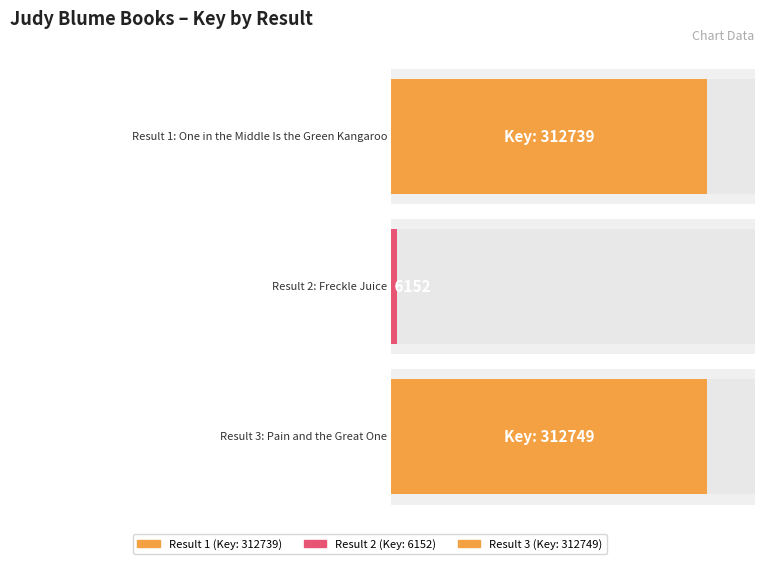

List the labels in order of value, largest first.

3, 1, 2